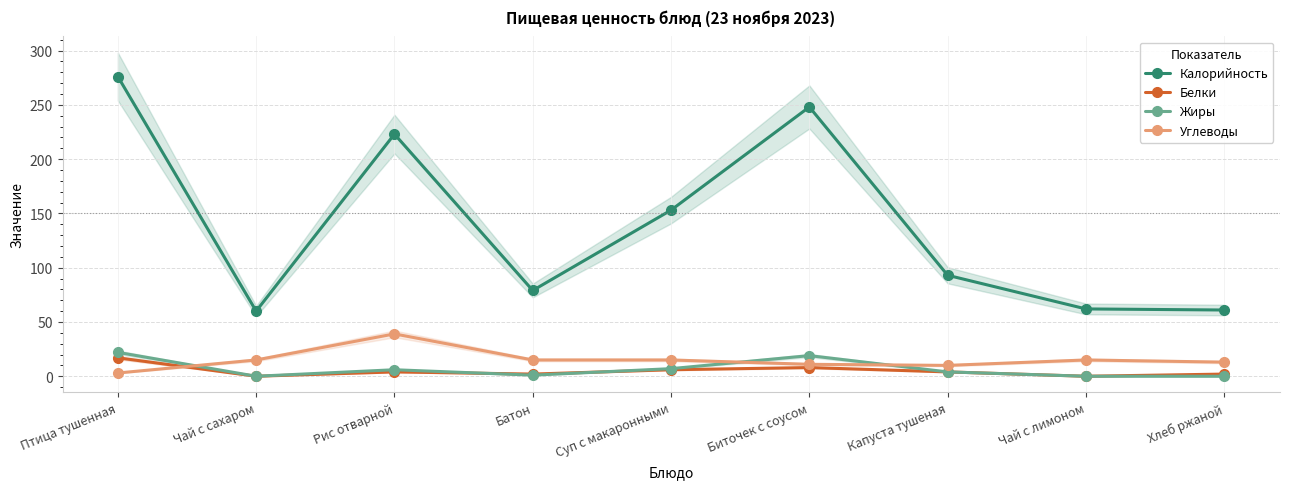

True or false: Углеводы has more than 1 interior local peaks.

True